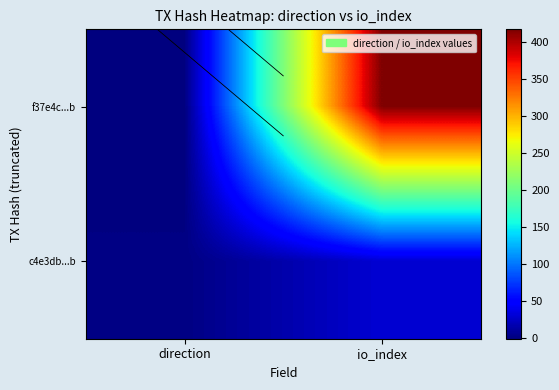

What is the difference between the highest and lowest values at io_index?

387